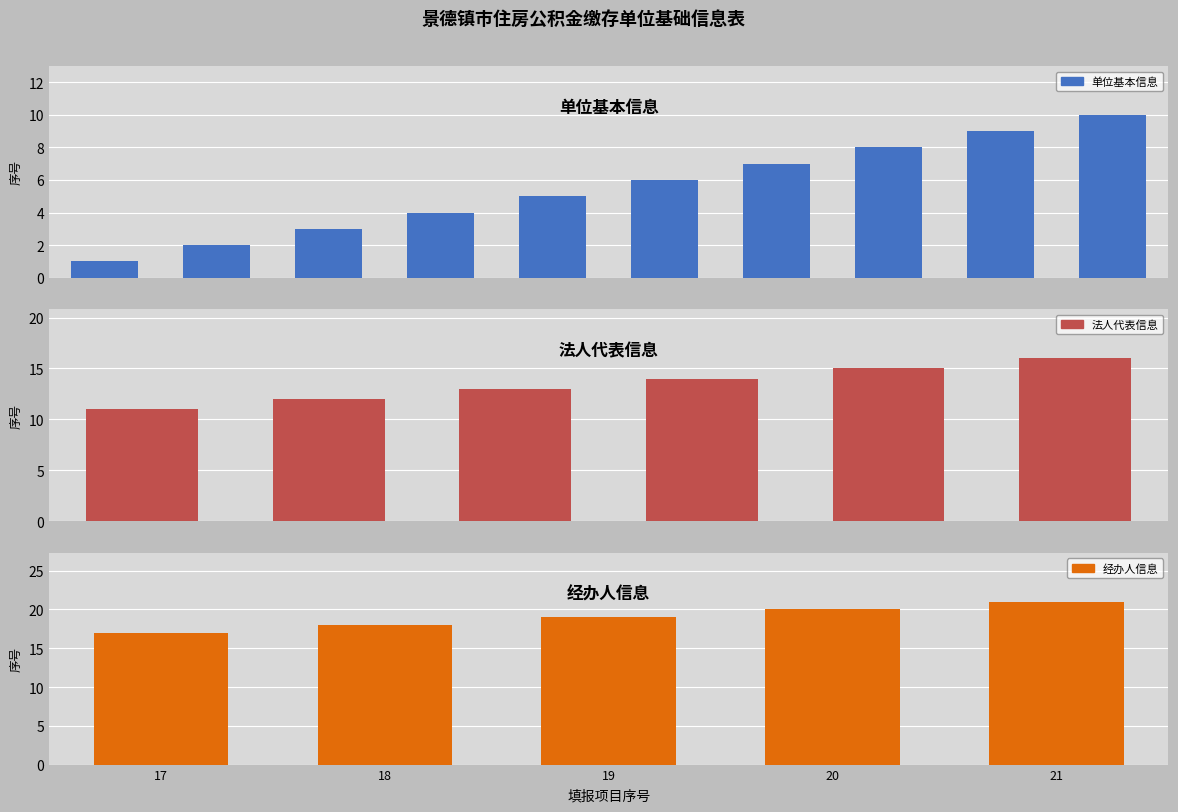

What is the sum of all values?

231